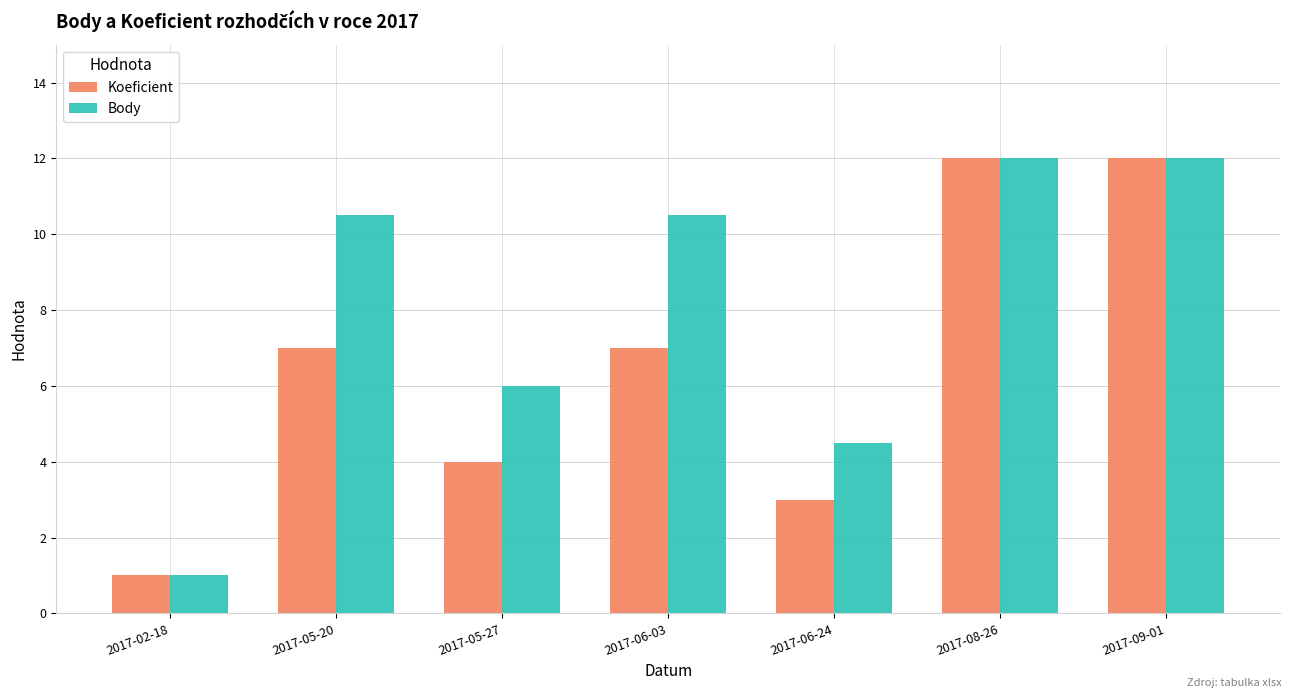

How many groups of bars are there?

7